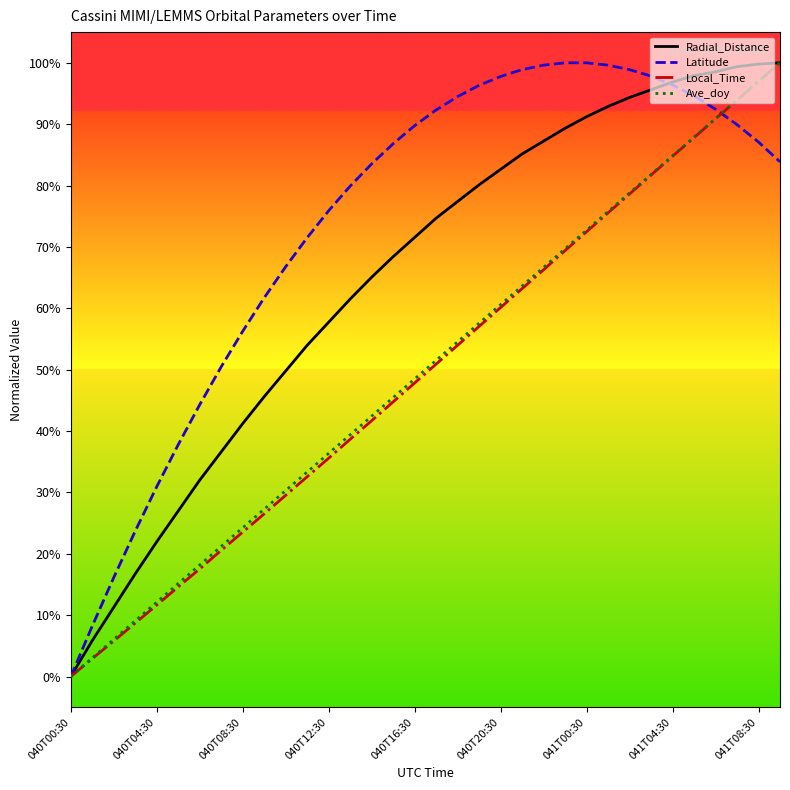

Which series has the largest range (max minus min)?

Radial_Distance